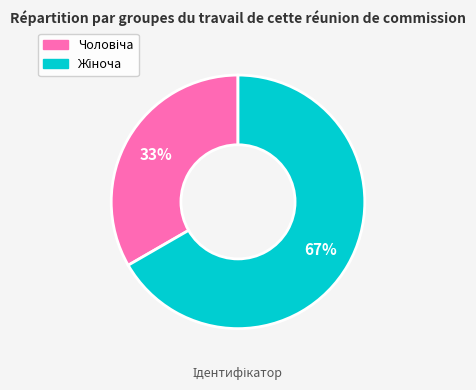

Does any single category account for the majority?

Yes